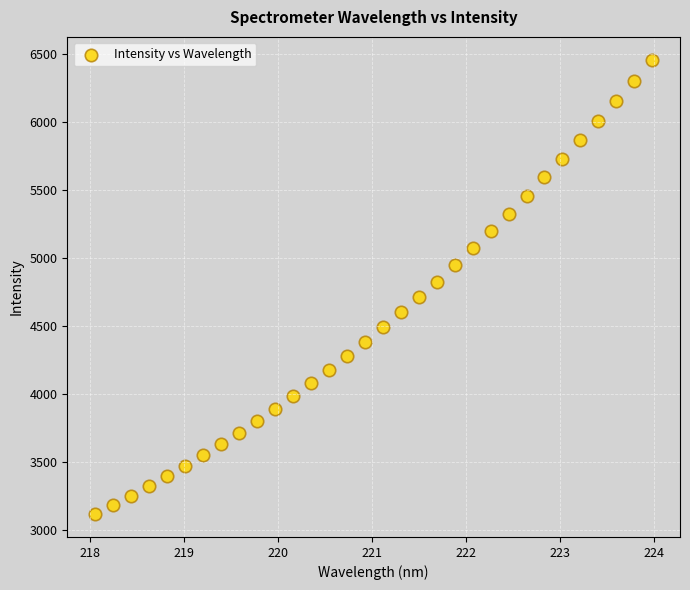

What is the range of X values (max minus min)?

5.9